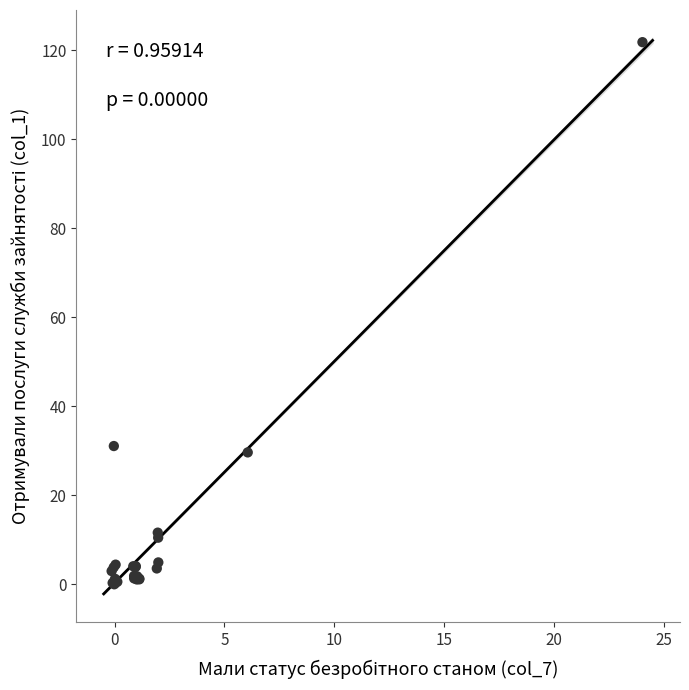

What Y value in the scatter plot is closest to 60?

31.1